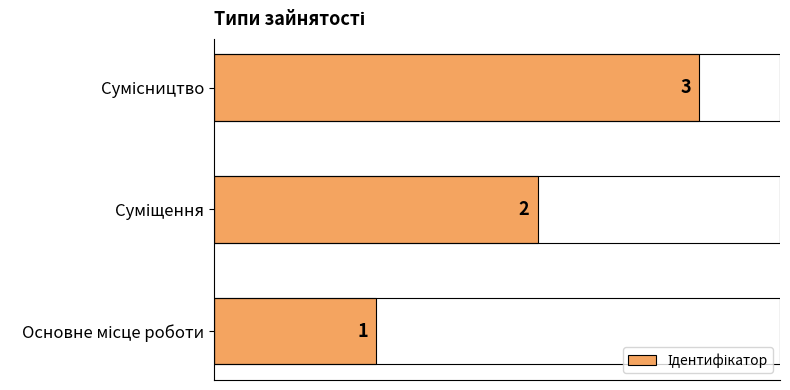

What is the sum of all values?

6